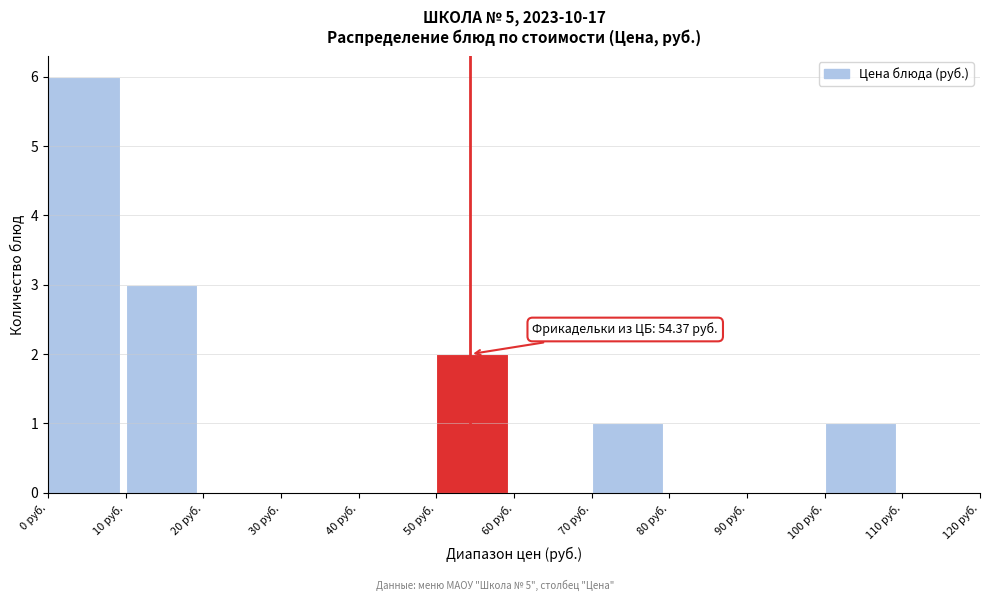

Over which range of the x-axis is the bar tallest?

0 to 10